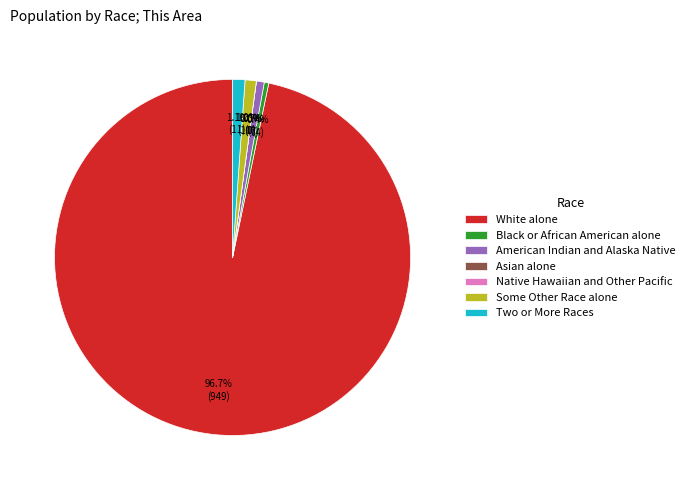

Count the number of slices in the pie.

7